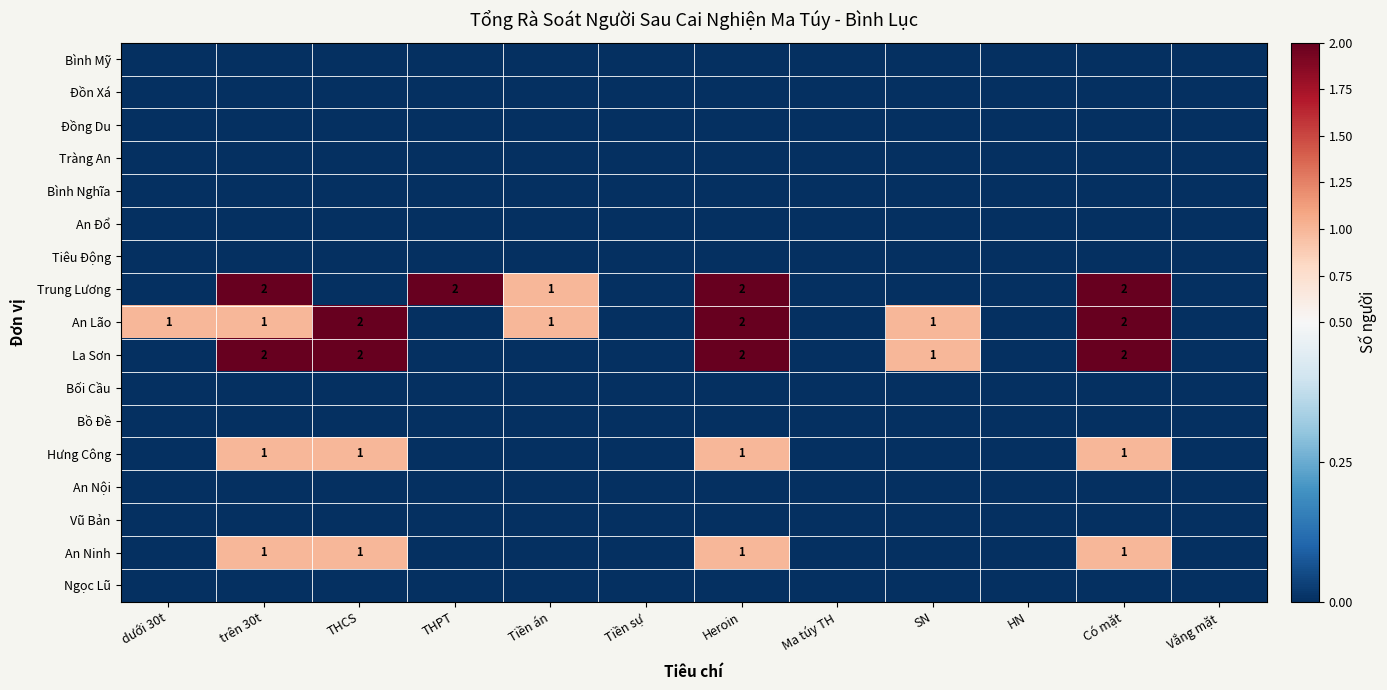

Is it true that An Lão equals 1 at dưới 30t?

True